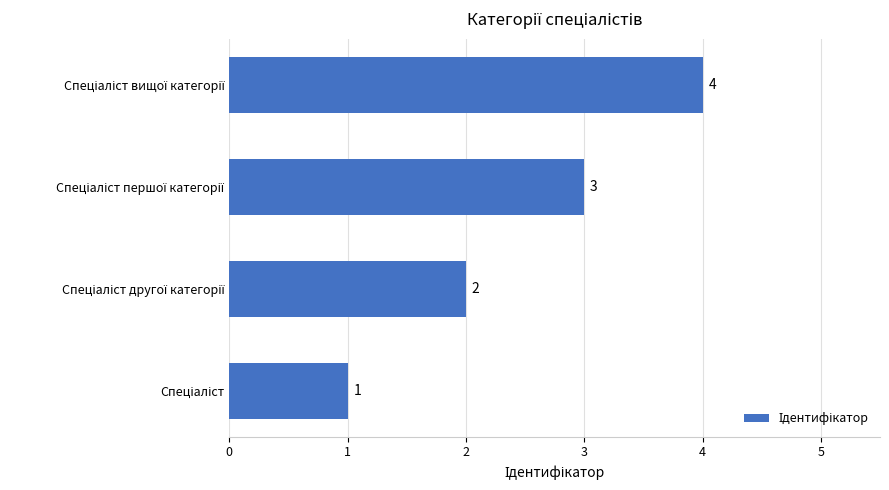

What is the difference between the maximum and minimum values?

3